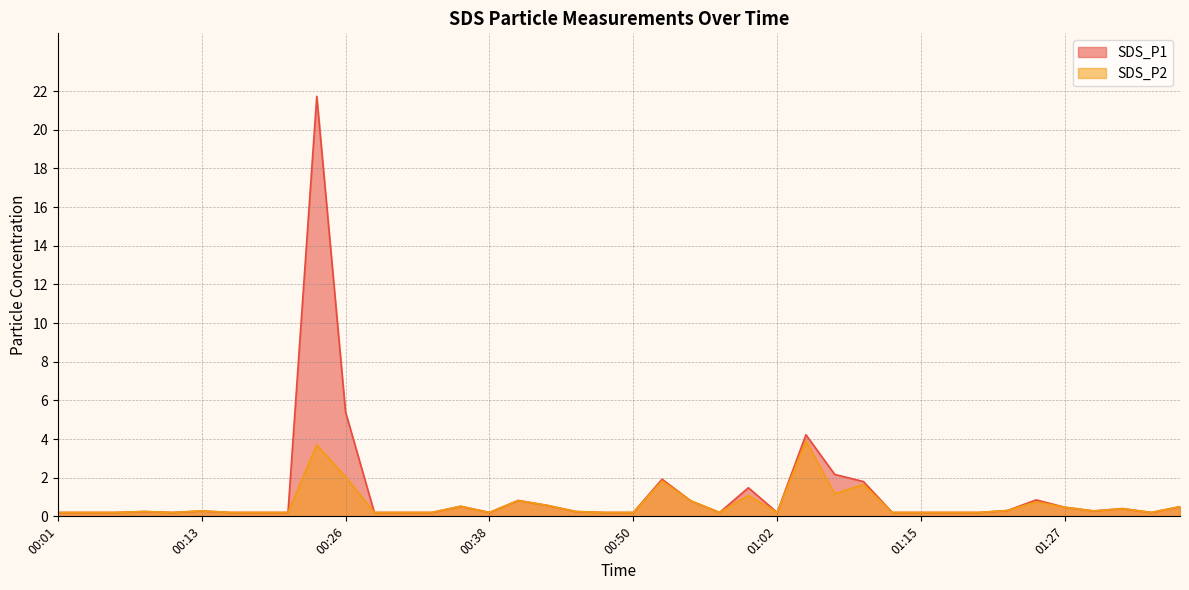

At 01:37, list the series in order from smallest to largest.

SDS_P1, SDS_P2